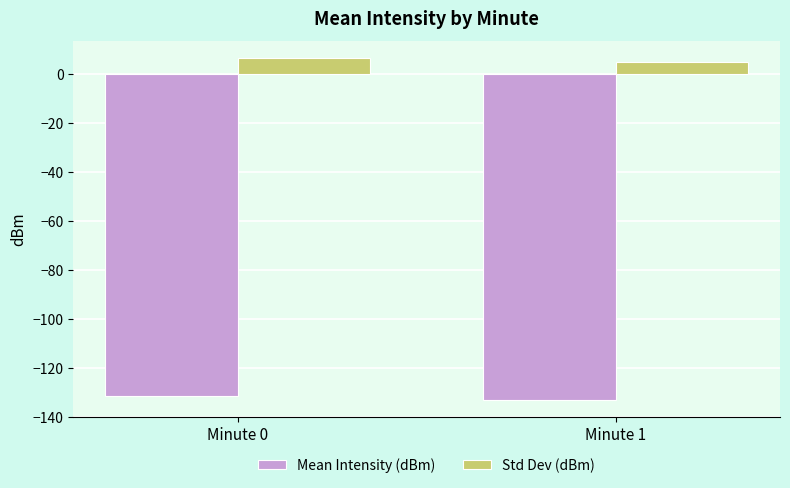

What is the sum of all Std Dev (dBm) values?

11.0